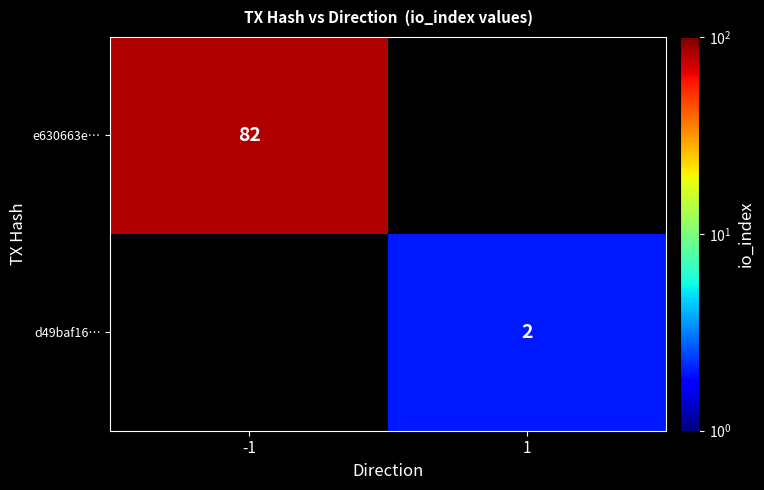

True or false: d49baf16… has a value of 2 at 1.

True